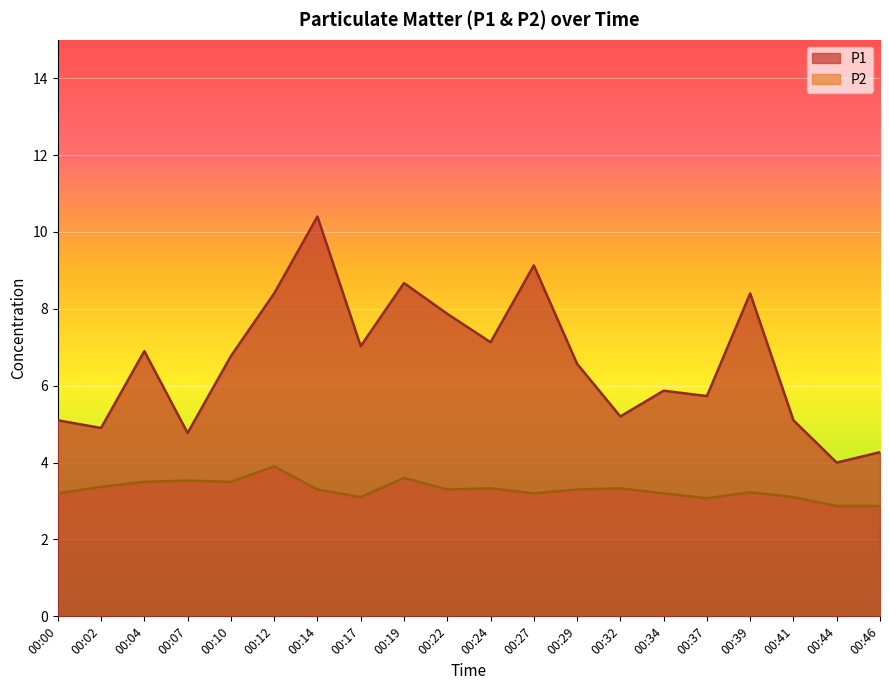

At which label does P2 first exceed 3?

00:00